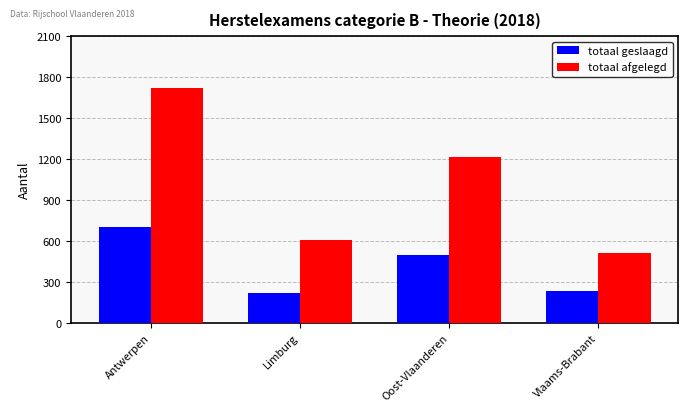

What is the label of the 1st bar from the left?

Antwerpen